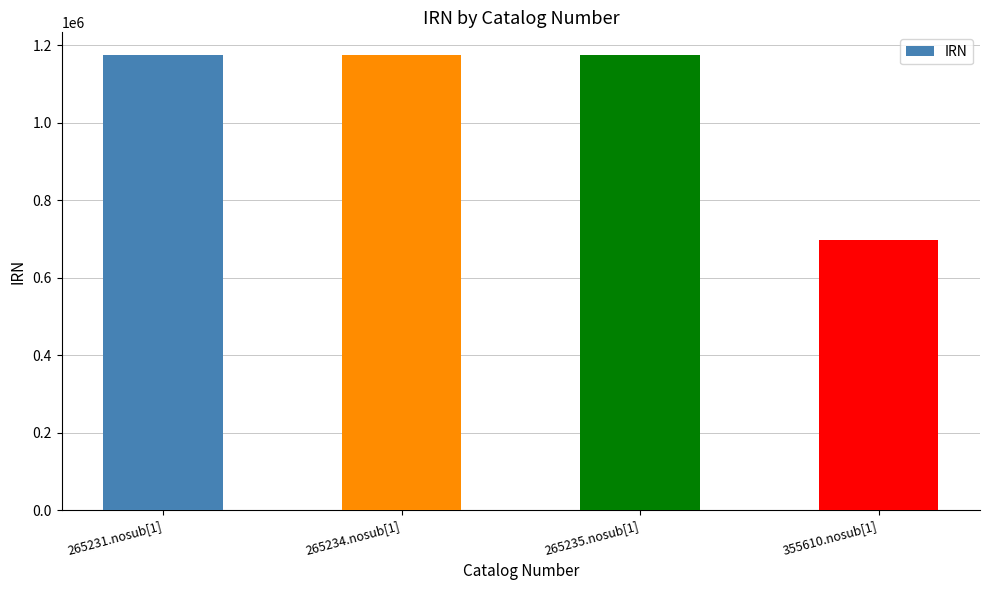

Is it true that the value at 265235.nosub[1] is 1669466?

False